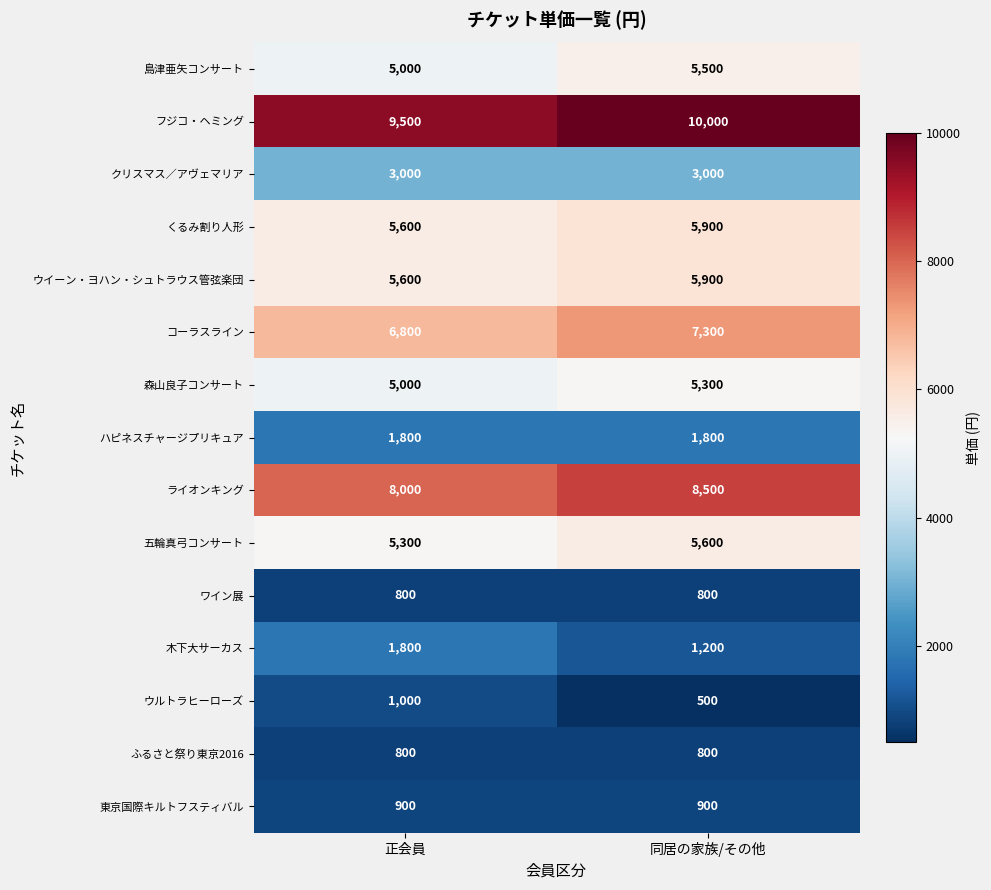

Reading right to left, list all the values displayed in this chart.

島津亜矢コンサート: 5500	5000
フジコ・ヘミング: 10000	9500
クリスマス／アヴェマリア: 3000	3000
くるみ割り人形: 5900	5600
ウイーン・ヨハン・シュトラウス管弦楽団: 5900	5600
コーラスライン: 7300	6800
森山良子コンサート: 5300	5000
ハピネスチャージプリキュア: 1800	1800
ライオンキング: 8500	8000
五輪真弓コンサート: 5600	5300
ワイン展: 800	800
木下大サーカス: 1200	1800
ウルトラヒーローズ: 500	1000
ふるさと祭り東京2016: 800	800
東京国際キルトフスティバル: 900	900